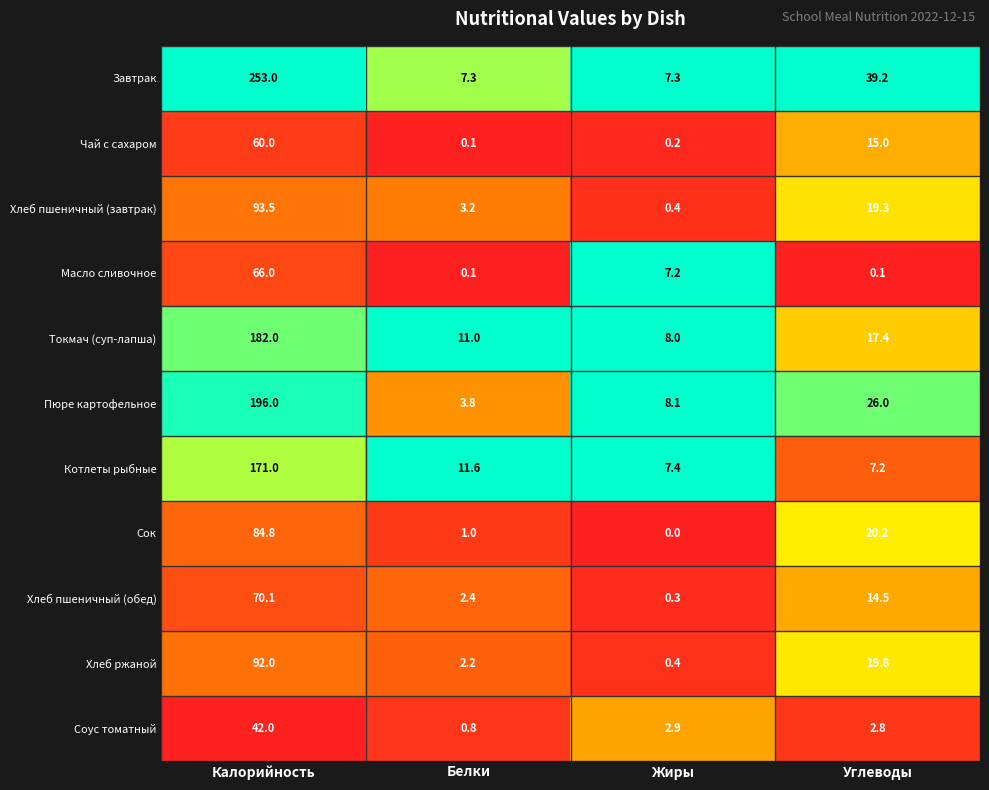

What is the maximum value shown in the chart?

253.0